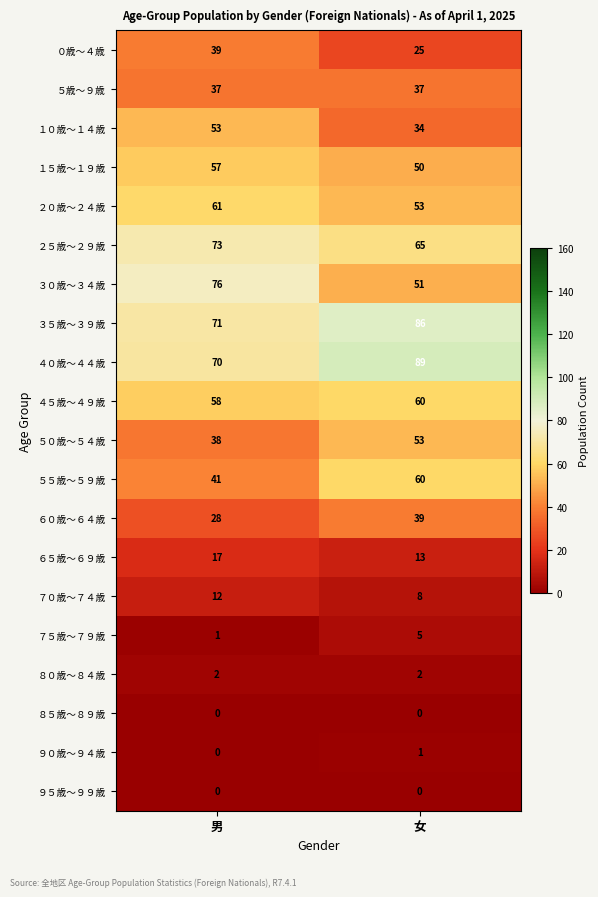

What is the sum of the １５歳～１９歳 values at 女 and 男?

107